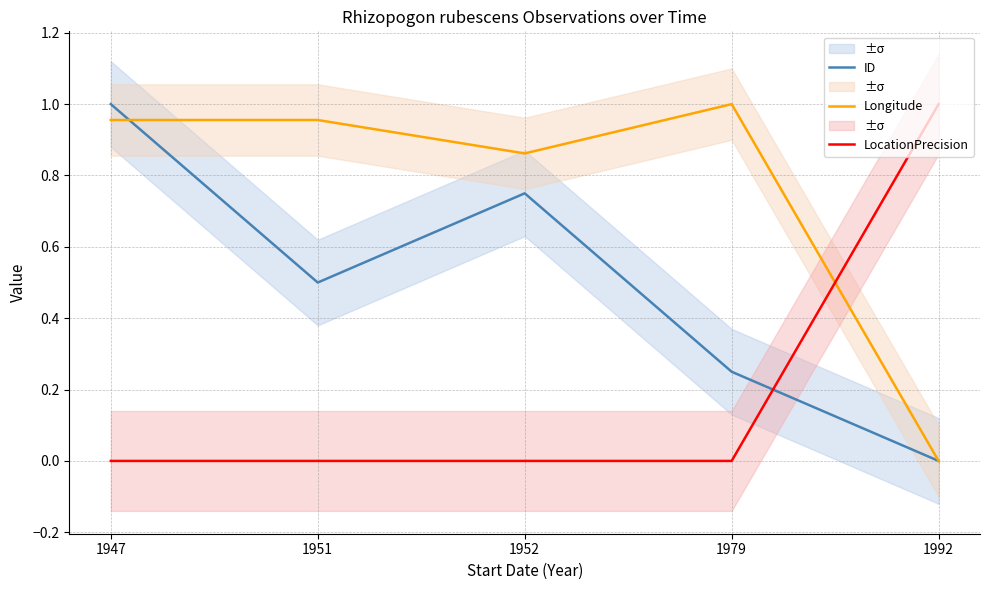

True or false: LocationPrecision has a value of -0.5 at 1952.

False